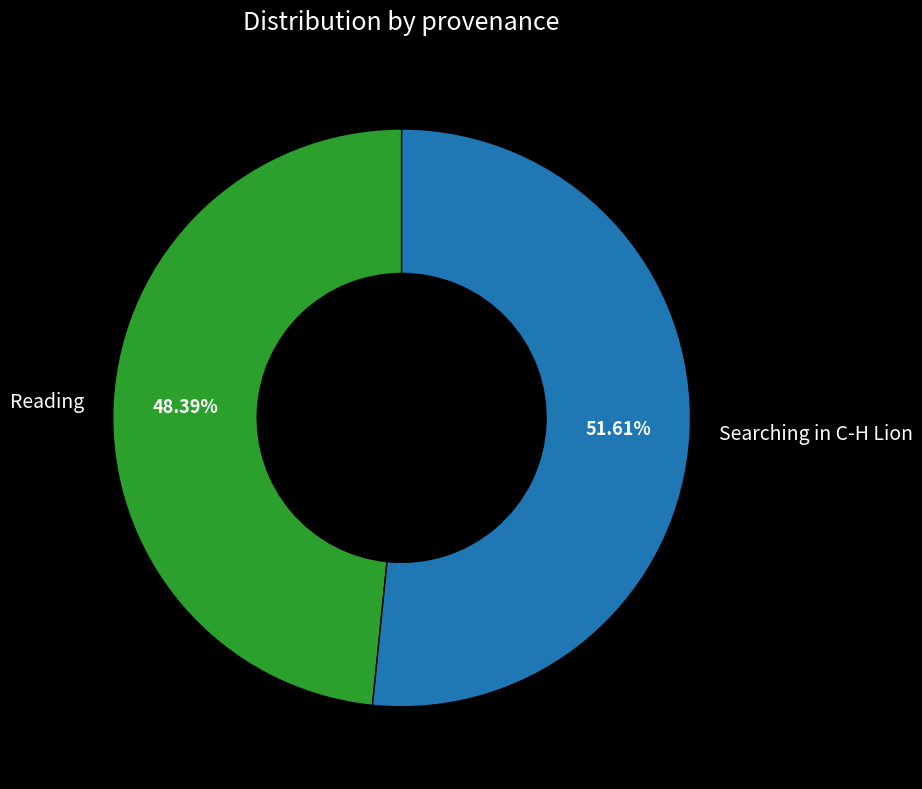

Rank the categories by value from lowest to highest.

Reading, Searching in C-H Lion